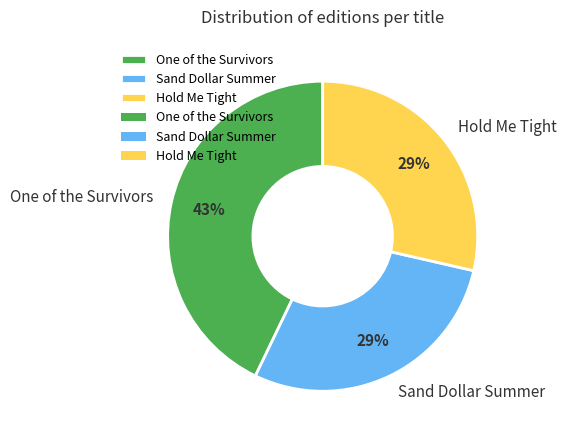

To the nearest percent, what is the difference between the largest and smallest slice percentages?

14%